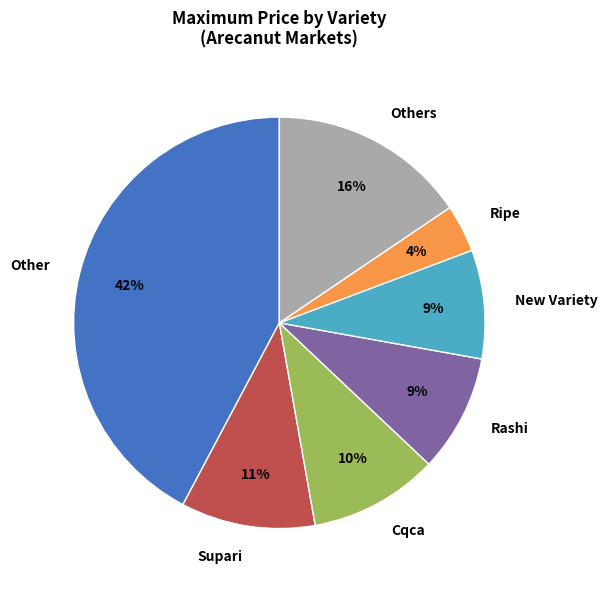

Is the sum of New Variety and Cqca greater than half?

No